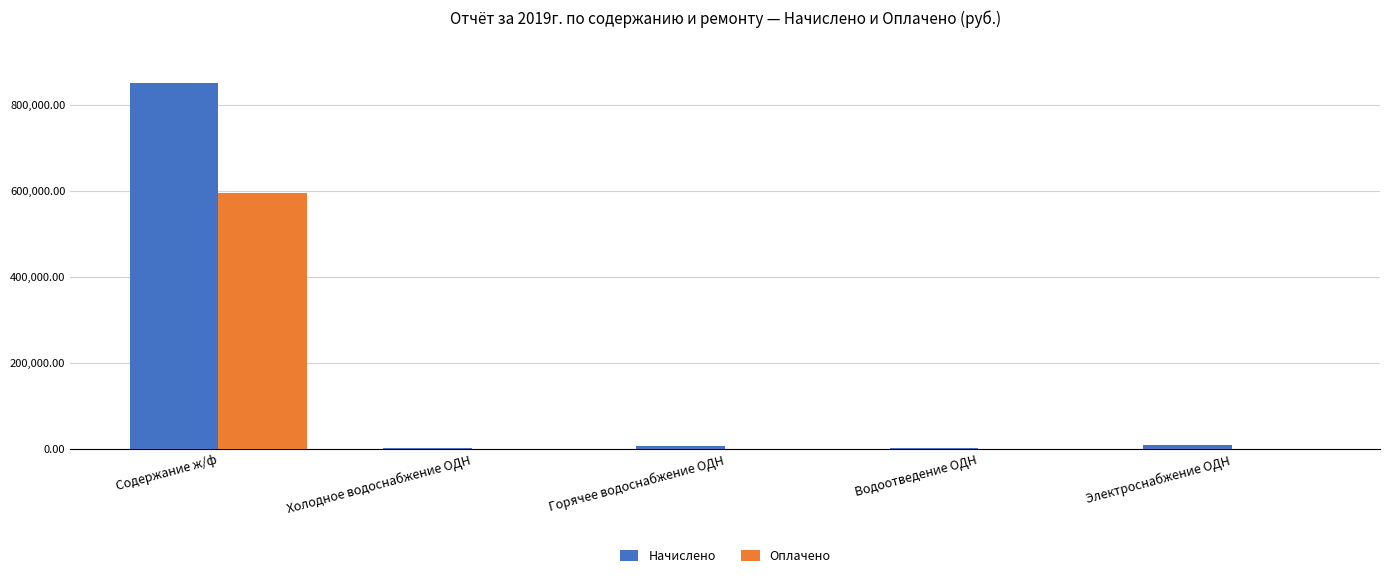

At which category is the sum across all series the highest?

Содержание ж/ф